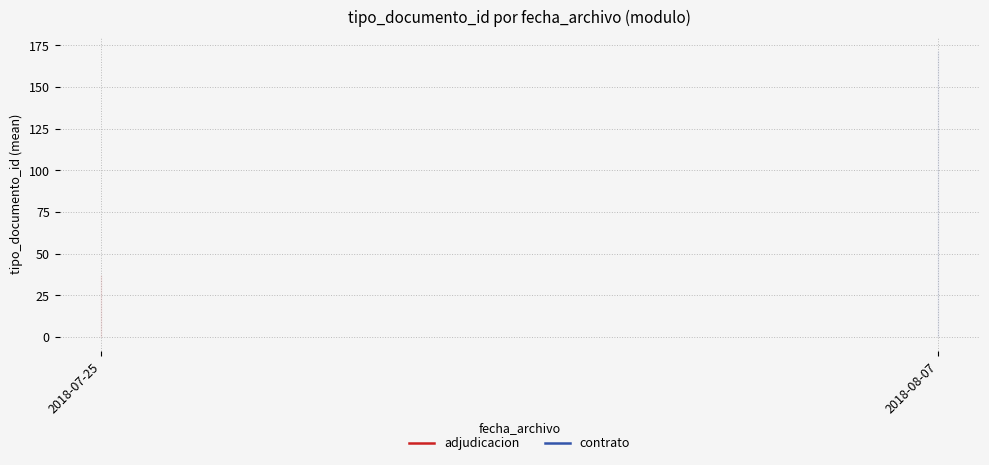

Which label corresponds to the largest value in the chart?

2018-08-07